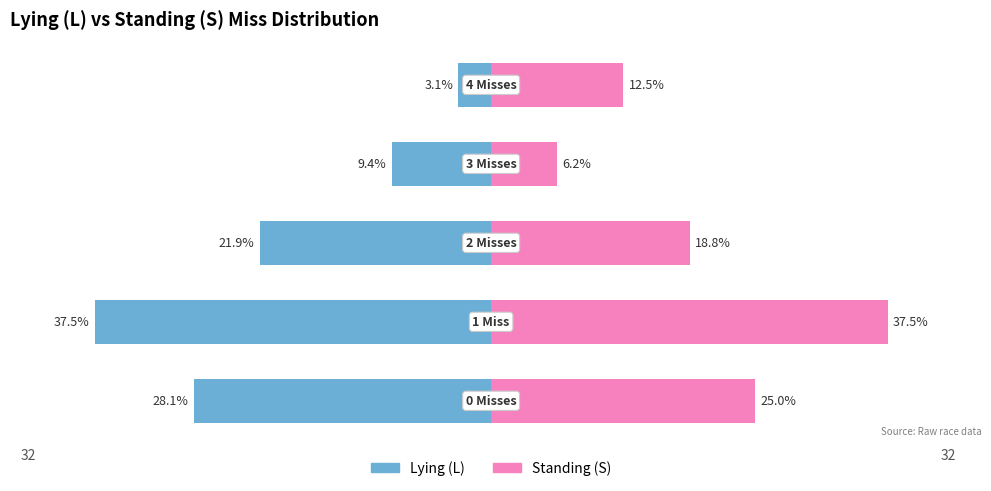

Read the Lying (L) value at 0.

-28.1